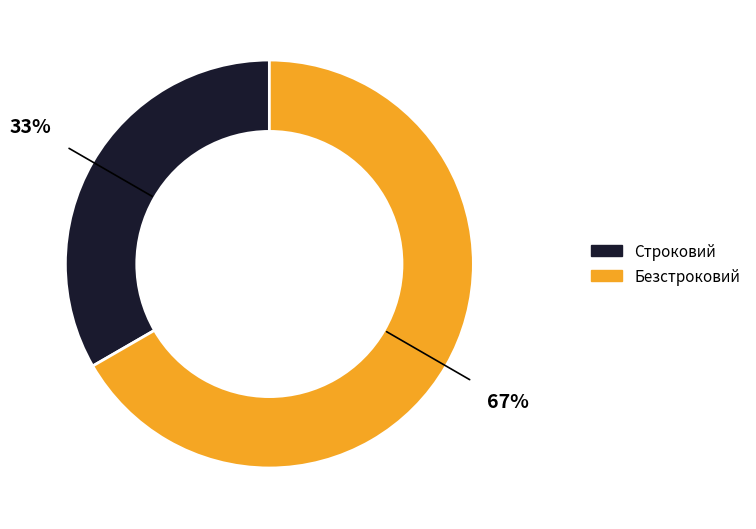

Is the sum of Безстроковий and Строковий greater than half?

Yes